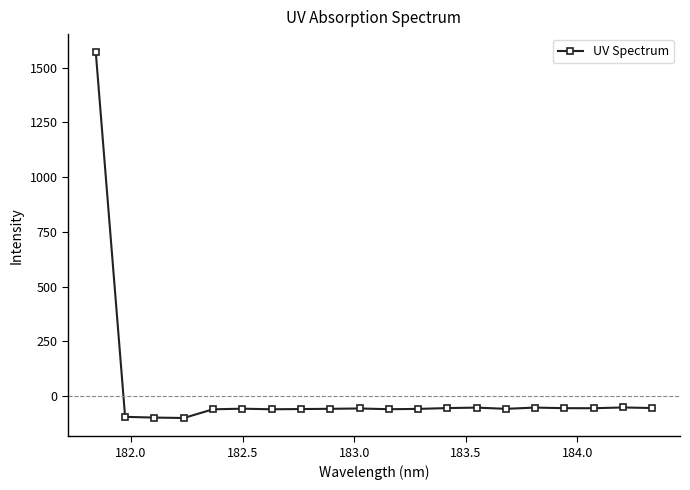

What is the smallest value displayed?

-100.5